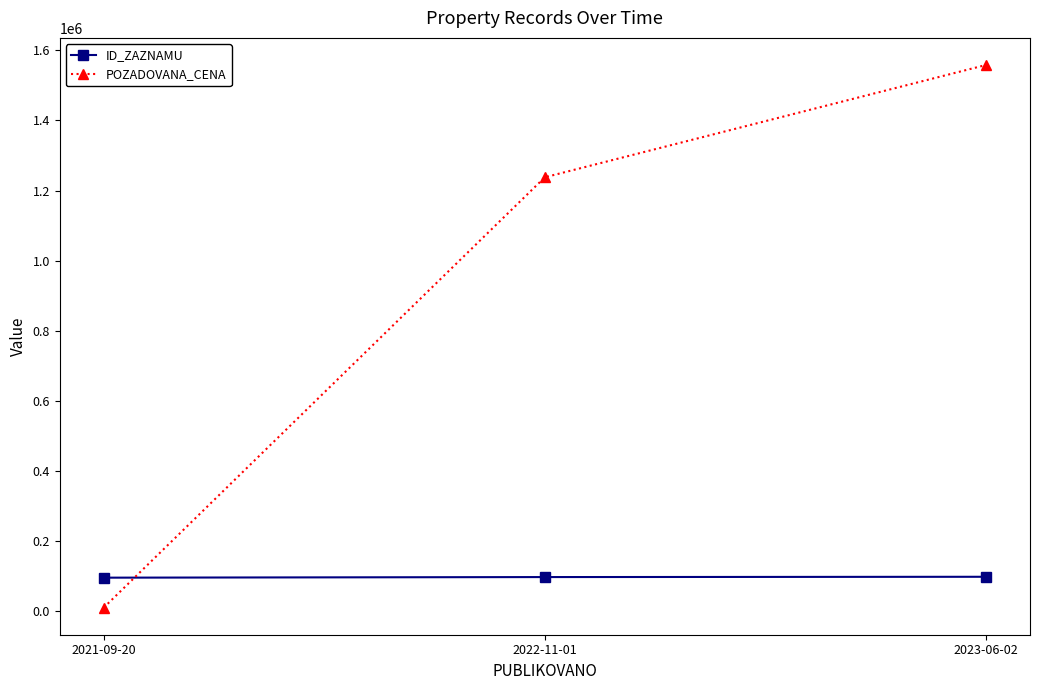

What value does the ID_ZAZNAMU series have at 2023-06-02?

97981